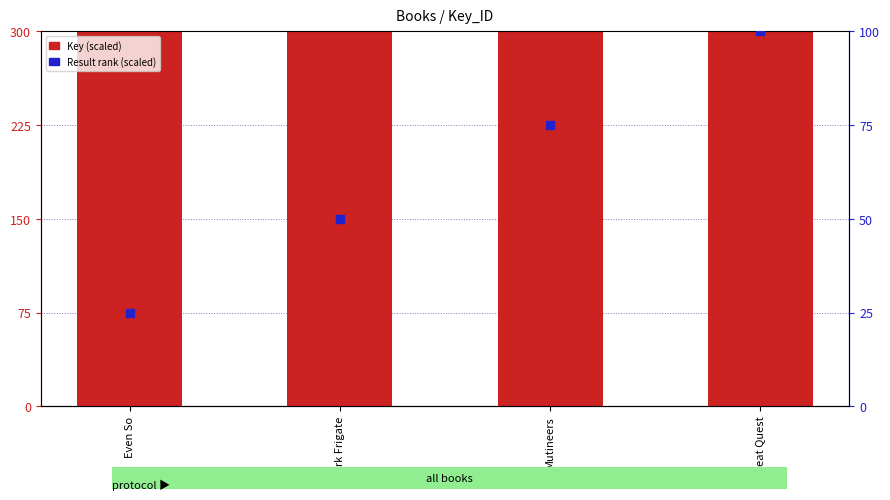

Which series contains the lowest Y value?

Result rank (scaled)